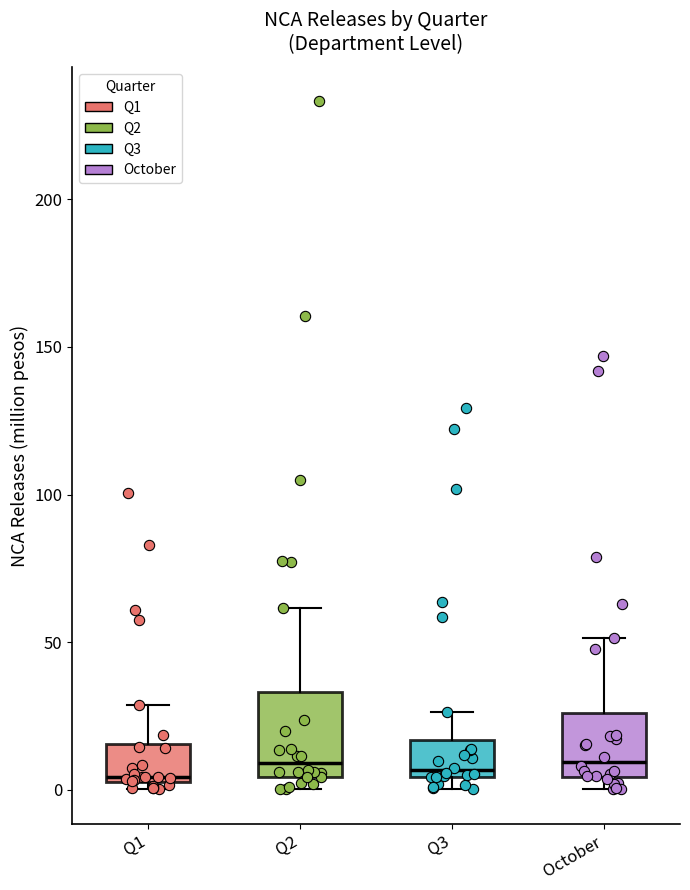

Where is the upper edge of the box for Q3 on the y-axis? The values are not printed on the chart, so give them approximately, as read against the axis.

15